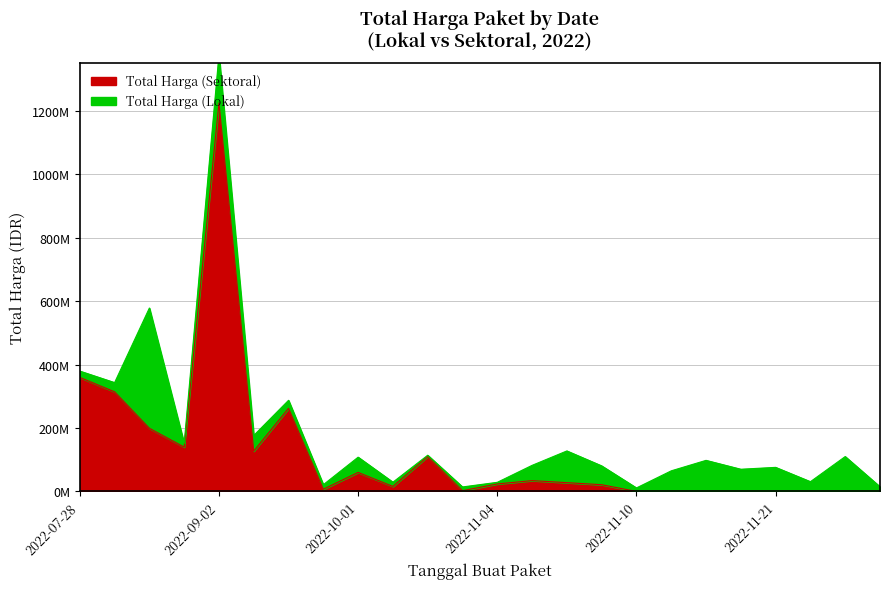

Which label corresponds to the smallest value in the chart?

2022-11-10